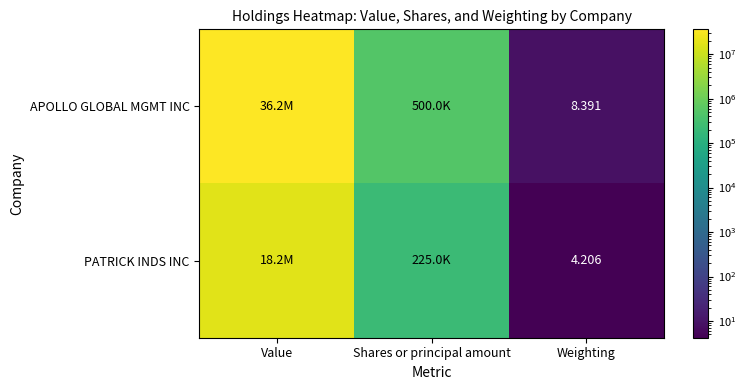

Which series has the largest range (max minus min)?

APOLLO GLOBAL MGMT INC